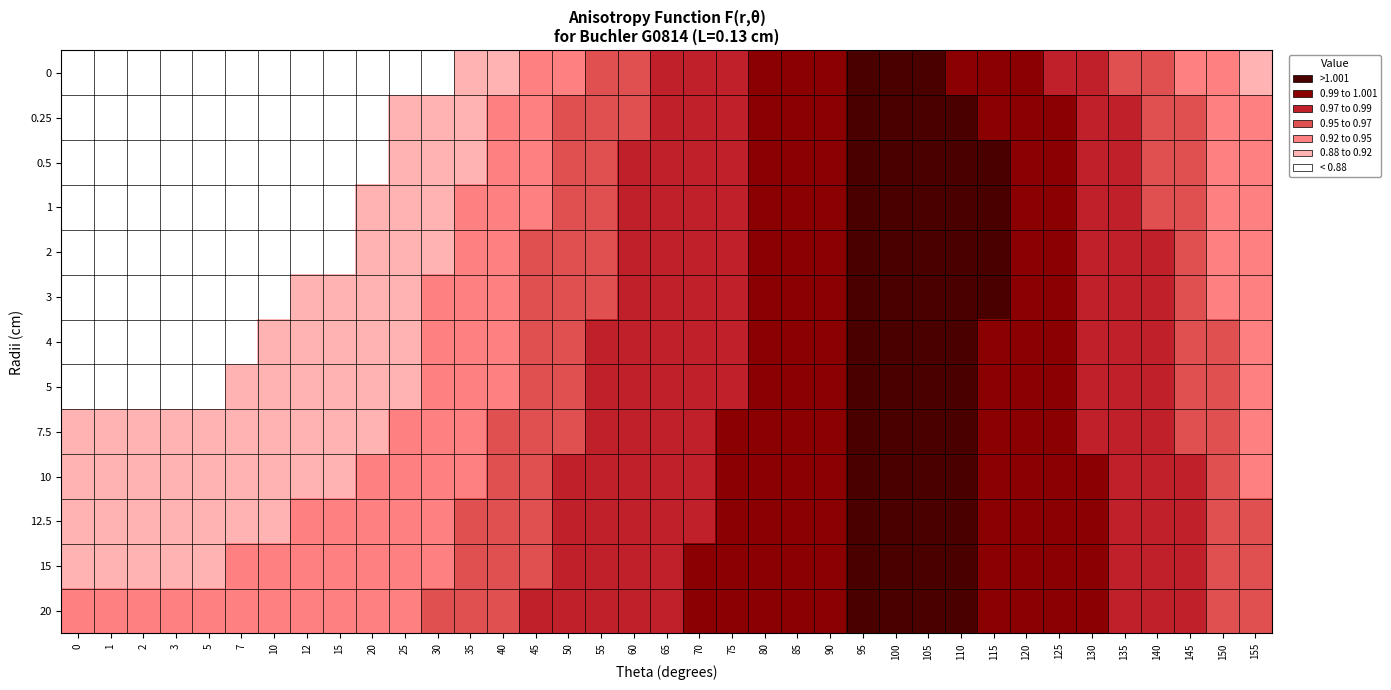

Reading left to right, extract all data points from this chart.

0: 0=0.8	1=0.8	2=0.8	3=0.8	5=0.8	7=0.8	10=0.8	12=0.8	15=0.8	20=0.8	25=0.9	30=0.9	35=0.9	40=0.9	45=0.9	50=0.9	55=1.0	60=1.0	65=1.0	70=1.0	75=1.0	80=1.0	85=1.0	90=1.0	95=1.0	100=1.0	105=1.0	110=1.0	115=1.0	120=1.0	125=1.0	130=1.0	135=1.0	140=1.0	145=0.9	150=0.9	155=0.9
0.25: 0=0.8	1=0.8	2=0.8	3=0.8	5=0.8	7=0.8	10=0.8	12=0.9	15=0.9	20=0.9	25=0.9	30=0.9	35=0.9	40=0.9	45=0.9	50=1.0	55=1.0	60=1.0	65=1.0	70=1.0	75=1.0	80=1.0	85=1.0	90=1.0	95=1.0	100=1.0	105=1.0	110=1.0	115=1.0	120=1.0	125=1.0	130=1.0	135=1.0	140=1.0	145=1.0	150=0.9	155=0.9
0.5: 0=0.8	1=0.8	2=0.8	3=0.8	5=0.8	7=0.8	10=0.9	12=0.9	15=0.9	20=0.9	25=0.9	30=0.9	35=0.9	40=0.9	45=0.9	50=1.0	55=1.0	60=1.0	65=1.0	70=1.0	75=1.0	80=1.0	85=1.0	90=1.0	95=1.0	100=1.0	105=1.0	110=1.0	115=1.0	120=1.0	125=1.0	130=1.0	135=1.0	140=1.0	145=1.0	150=0.9	155=0.9
1: 0=0.8	1=0.8	2=0.8	3=0.8	5=0.8	7=0.8	10=0.9	12=0.9	15=0.9	20=0.9	25=0.9	30=0.9	35=0.9	40=0.9	45=0.9	50=1.0	55=1.0	60=1.0	65=1.0	70=1.0	75=1.0	80=1.0	85=1.0	90=1.0	95=1.0	100=1.0	105=1.0	110=1.0	115=1.0	120=1.0	125=1.0	130=1.0	135=1.0	140=1.0	145=1.0	150=0.9	155=0.9
2: 0=0.8	1=0.8	2=0.8	3=0.9	5=0.9	7=0.9	10=0.9	12=0.9	15=0.9	20=0.9	25=0.9	30=0.9	35=0.9	40=0.9	45=1.0	50=1.0	55=1.0	60=1.0	65=1.0	70=1.0	75=1.0	80=1.0	85=1.0	90=1.0	95=1.0	100=1.0	105=1.0	110=1.0	115=1.0	120=1.0	125=1.0	130=1.0	135=1.0	140=1.0	145=1.0	150=0.9	155=0.9
3: 0=0.9	1=0.9	2=0.9	3=0.9	5=0.9	7=0.9	10=0.9	12=0.9	15=0.9	20=0.9	25=0.9	30=0.9	35=0.9	40=0.9	45=1.0	50=1.0	55=1.0	60=1.0	65=1.0	70=1.0	75=1.0	80=1.0	85=1.0	90=1.0	95=1.0	100=1.0	105=1.0	110=1.0	115=1.0	120=1.0	125=1.0	130=1.0	135=1.0	140=1.0	145=1.0	150=0.9	155=0.9
4: 0=0.9	1=0.9	2=0.9	3=0.9	5=0.9	7=0.9	10=0.9	12=0.9	15=0.9	20=0.9	25=0.9	30=0.9	35=0.9	40=0.9	45=1.0	50=1.0	55=1.0	60=1.0	65=1.0	70=1.0	75=1.0	80=1.0	85=1.0	90=1.0	95=1.0	100=1.0	105=1.0	110=1.0	115=1.0	120=1.0	125=1.0	130=1.0	135=1.0	140=1.0	145=1.0	150=1.0	155=0.9
5: 0=0.9	1=0.9	2=0.9	3=0.9	5=0.9	7=0.9	10=0.9	12=0.9	15=0.9	20=0.9	25=0.9	30=0.9	35=0.9	40=0.9	45=1.0	50=1.0	55=1.0	60=1.0	65=1.0	70=1.0	75=1.0	80=1.0	85=1.0	90=1.0	95=1.0	100=1.0	105=1.0	110=1.0	115=1.0	120=1.0	125=1.0	130=1.0	135=1.0	140=1.0	145=1.0	150=1.0	155=0.9
7.5: 0=0.9	1=0.9	2=0.9	3=0.9	5=0.9	7=0.9	10=0.9	12=0.9	15=0.9	20=0.9	25=0.9	30=0.9	35=0.9	40=1.0	45=1.0	50=1.0	55=1.0	60=1.0	65=1.0	70=1.0	75=1.0	80=1.0	85=1.0	90=1.0	95=1.0	100=1.0	105=1.0	110=1.0	115=1.0	120=1.0	125=1.0	130=1.0	135=1.0	140=1.0	145=1.0	150=1.0	155=0.9
10: 0=0.9	1=0.9	2=0.9	3=0.9	5=0.9	7=0.9	10=0.9	12=0.9	15=0.9	20=0.9	25=0.9	30=0.9	35=0.9	40=1.0	45=1.0	50=1.0	55=1.0	60=1.0	65=1.0	70=1.0	75=1.0	80=1.0	85=1.0	90=1.0	95=1.0	100=1.0	105=1.0	110=1.0	115=1.0	120=1.0	125=1.0	130=1.0	135=1.0	140=1.0	145=1.0	150=1.0	155=0.9
12.5: 0=0.9	1=0.9	2=0.9	3=0.9	5=0.9	7=0.9	10=0.9	12=0.9	15=0.9	20=0.9	25=0.9	30=0.9	35=1.0	40=1.0	45=1.0	50=1.0	55=1.0	60=1.0	65=1.0	70=1.0	75=1.0	80=1.0	85=1.0	90=1.0	95=1.0	100=1.0	105=1.0	110=1.0	115=1.0	120=1.0	125=1.0	130=1.0	135=1.0	140=1.0	145=1.0	150=1.0	155=1.0
15: 0=0.9	1=0.9	2=0.9	3=0.9	5=0.9	7=0.9	10=0.9	12=0.9	15=0.9	20=0.9	25=0.9	30=0.9	35=1.0	40=1.0	45=1.0	50=1.0	55=1.0	60=1.0	65=1.0	70=1.0	75=1.0	80=1.0	85=1.0	90=1.0	95=1.0	100=1.0	105=1.0	110=1.0	115=1.0	120=1.0	125=1.0	130=1.0	135=1.0	140=1.0	145=1.0	150=1.0	155=1.0
20: 0=0.9	1=0.9	2=0.9	3=0.9	5=0.9	7=0.9	10=0.9	12=0.9	15=0.9	20=0.9	25=0.9	30=1.0	35=1.0	40=1.0	45=1.0	50=1.0	55=1.0	60=1.0	65=1.0	70=1.0	75=1.0	80=1.0	85=1.0	90=1.0	95=1.0	100=1.0	105=1.0	110=1.0	115=1.0	120=1.0	125=1.0	130=1.0	135=1.0	140=1.0	145=1.0	150=1.0	155=1.0